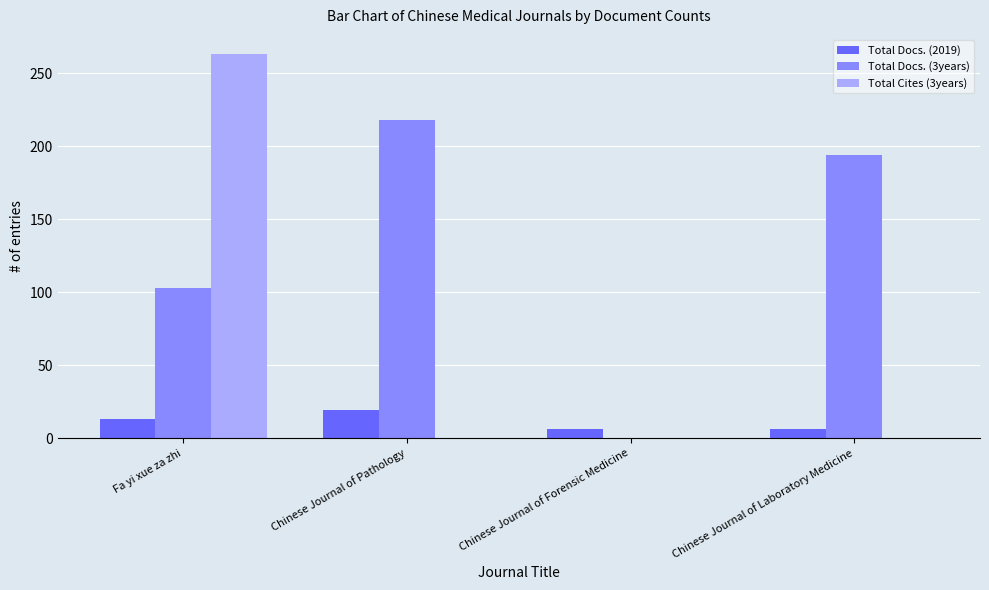

What is the maximum value shown in the chart?

263